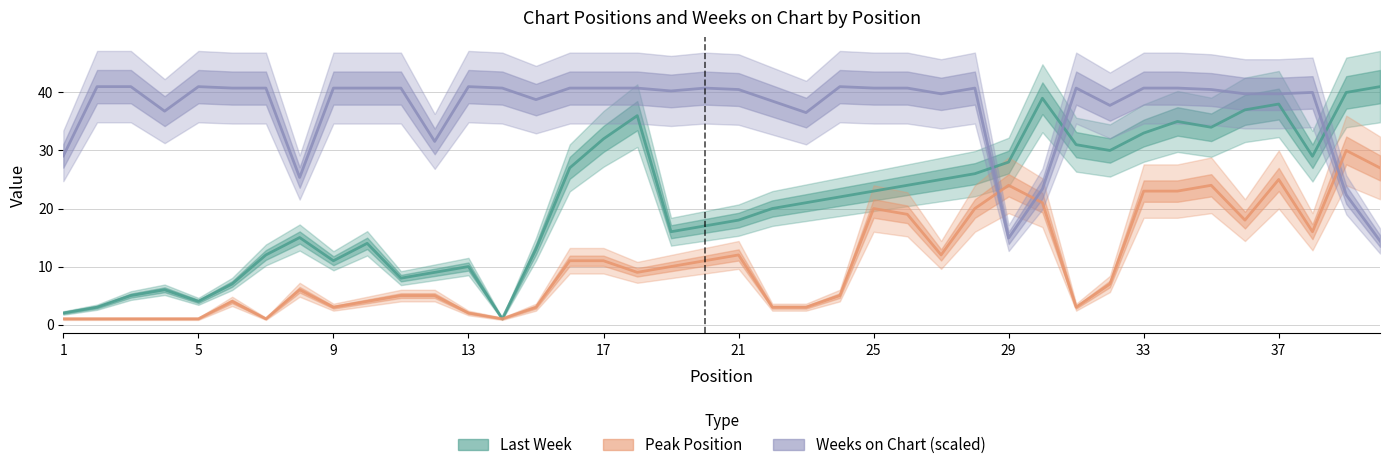

Read the Peak Position value at 5.

1.0